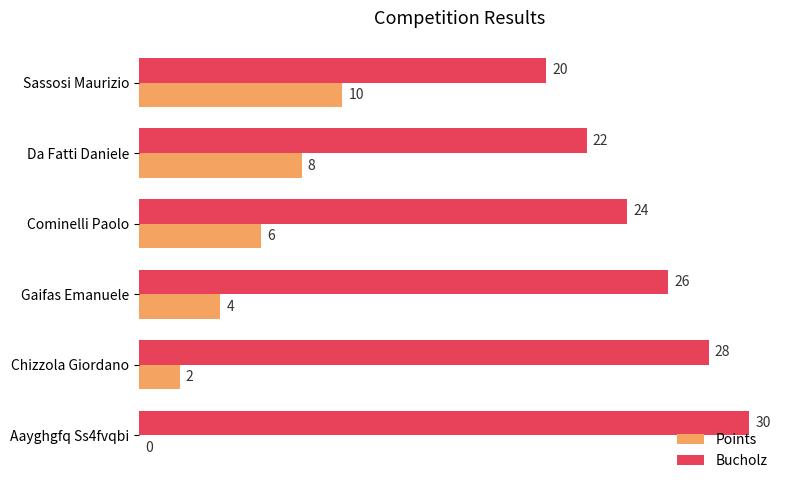

Is it true that Bucholz equals 30 at Aayghgfq Ss4fvqbi?

True